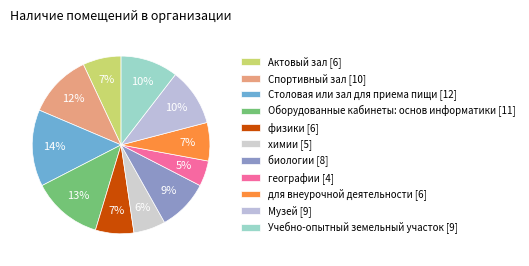

To the nearest percent, what percentage of the pie is физики?

7%